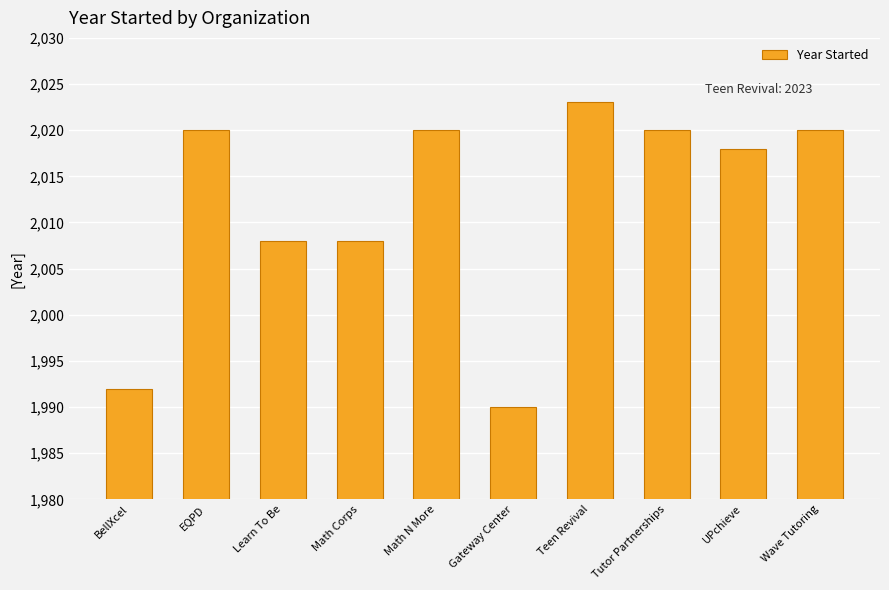

Which category has the lowest value across all series?

Gateway Center